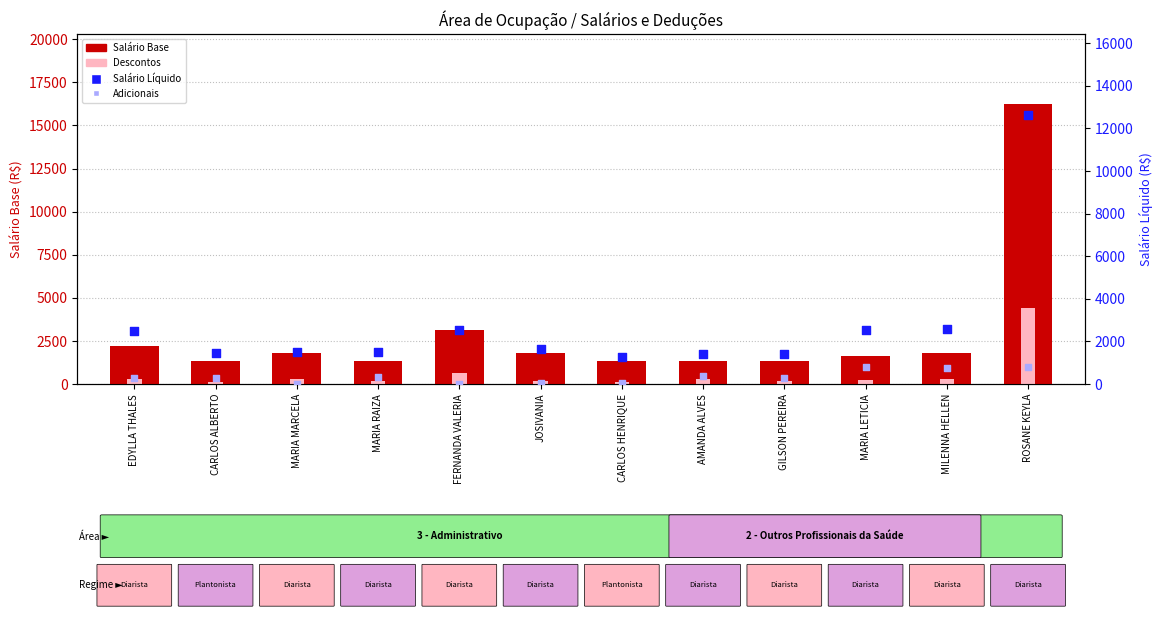

What is the total value across all series at AMANDA ALVES?

3427.3